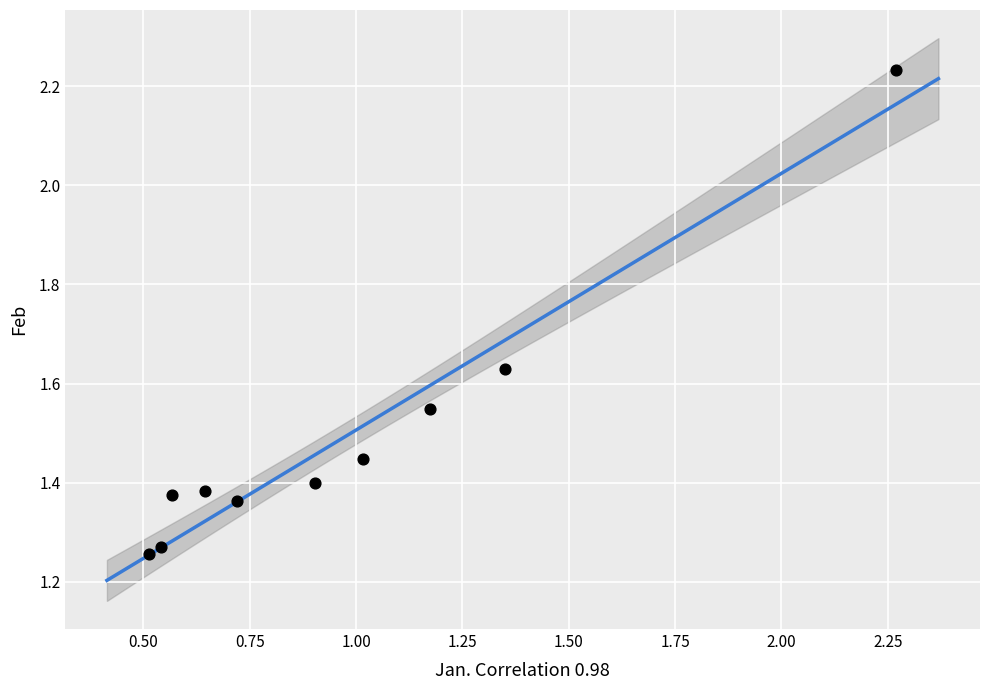

What is the range of X values (max minus min)?

1.8